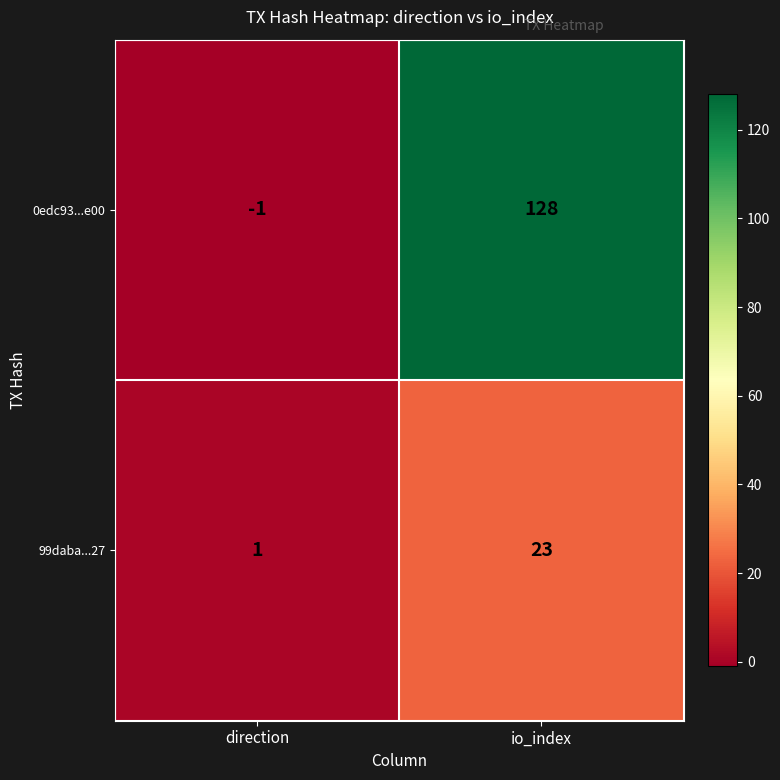

Reading right to left, what are all the values shown in this chart?

0edc93...e00: 128	-1
99daba...27: 23	1